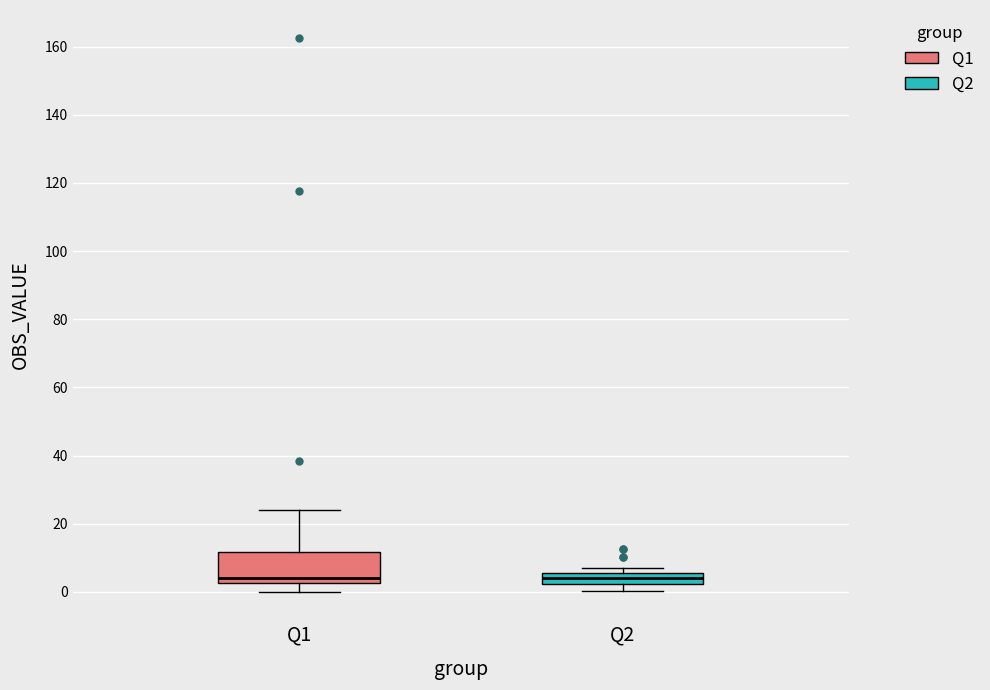

Reading left to right, read every box against the y-axis: the position of its median line, the range the box covers, and the ends of its whiskers. The values are not printed on the chart, so give them approximately, as read against the axis.

Q1: median 4, box 2 to 12, whiskers 0 to 24
Q2: median 4, box 2 to 6, whiskers 0 to 6 (just above the box's upper edge)